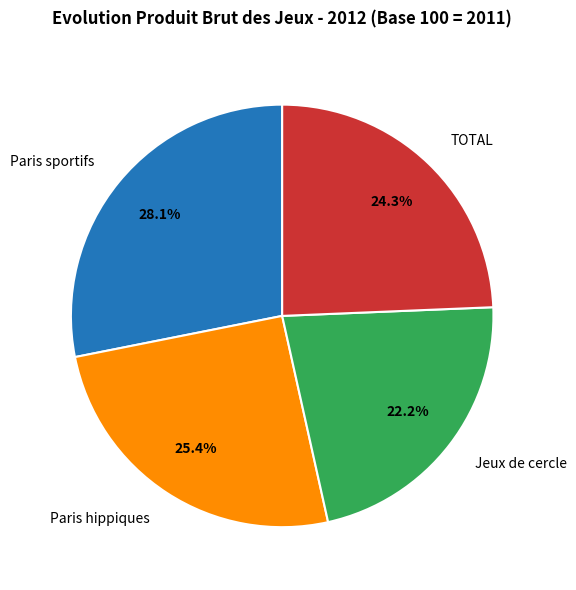

What percentage do Jeux de cercle and Paris sportifs together represent?

50.3%